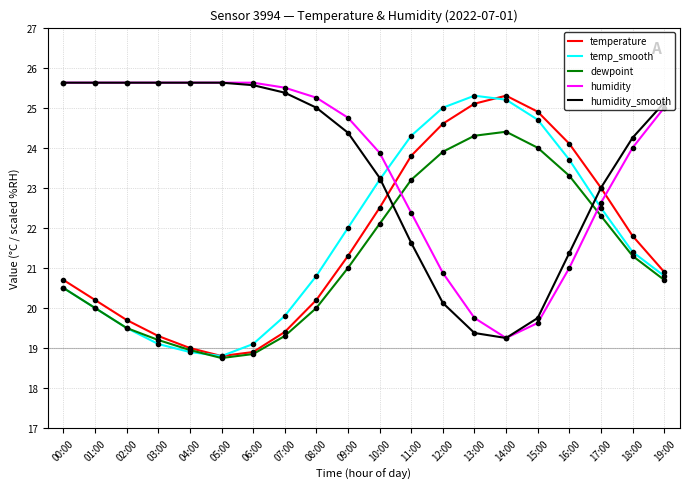

How many distinct data groups are displayed?

5